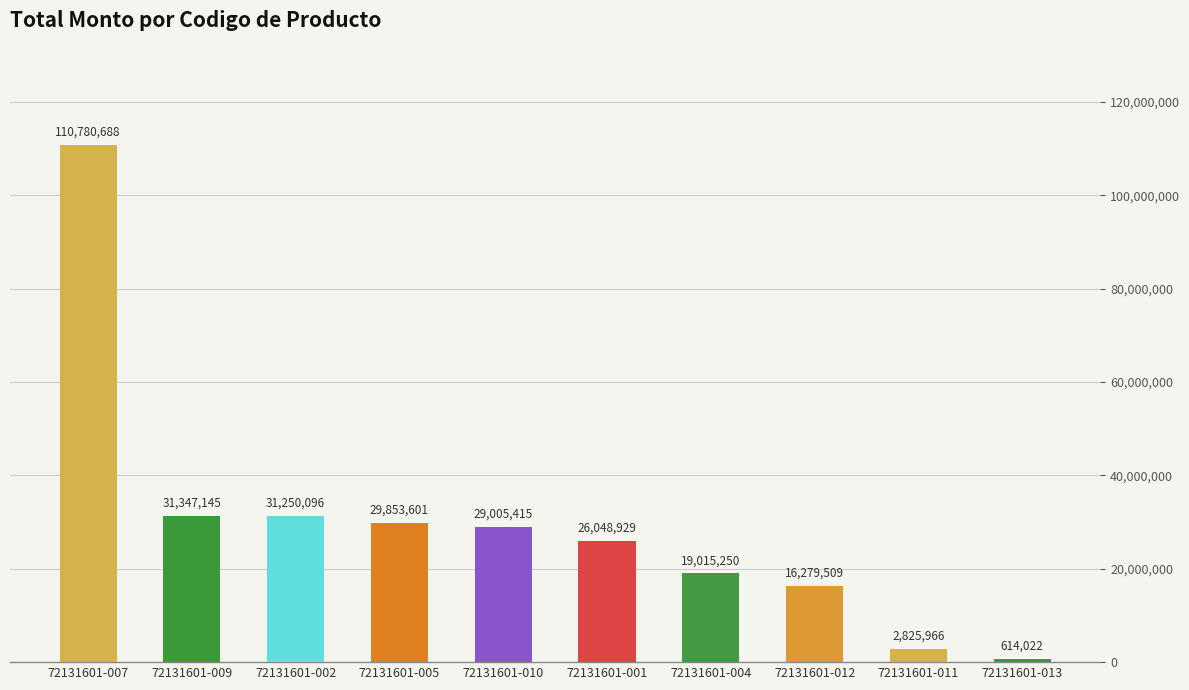

Which has a higher value, 72131601-009 or 72131601-012?

72131601-009